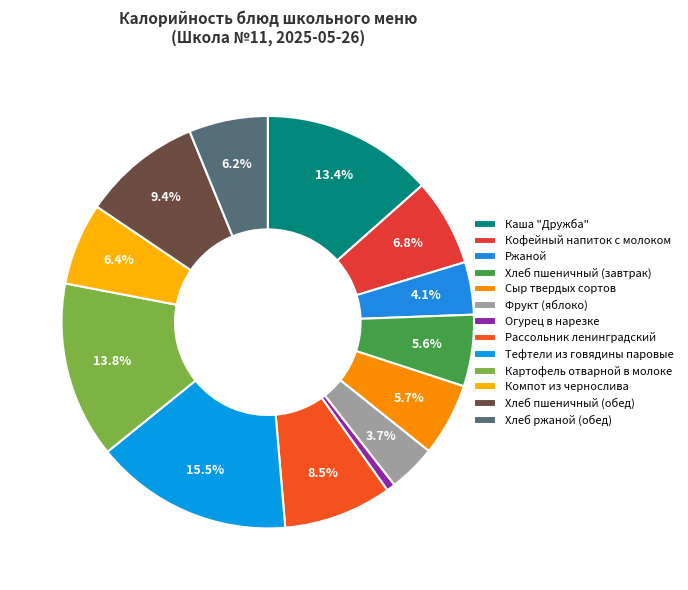

How many segments does this pie chart have?

13